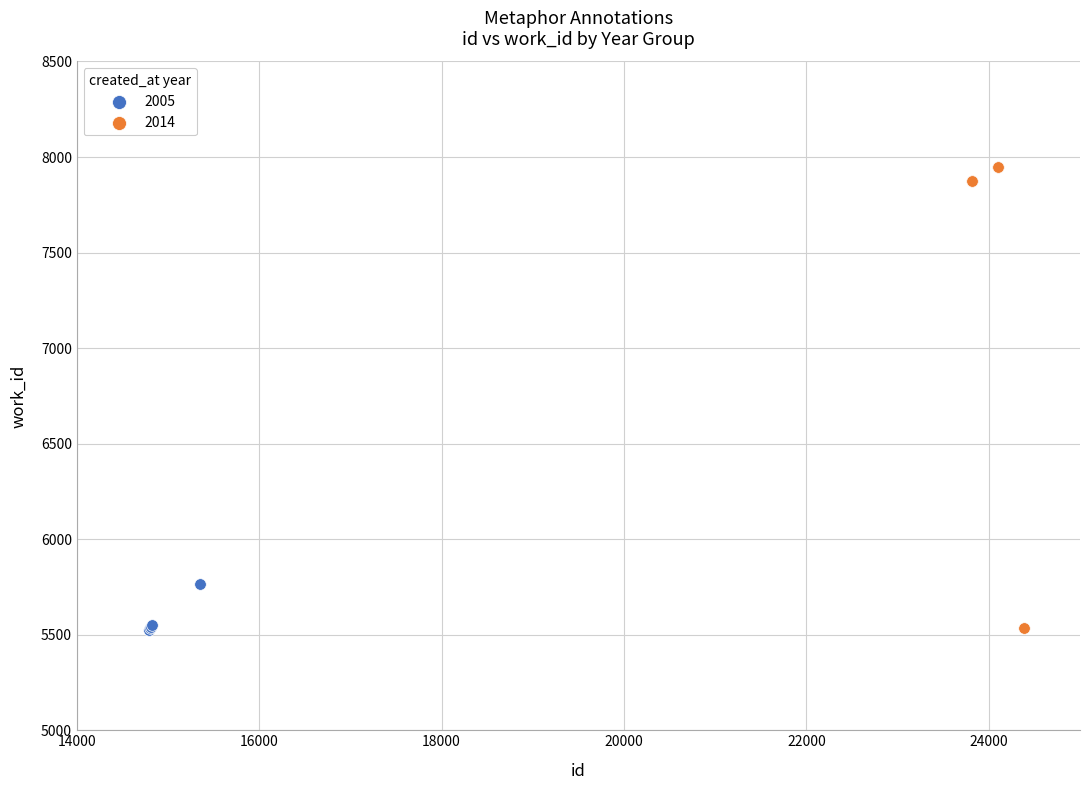

Which series has the widest spread of Y values?

2014